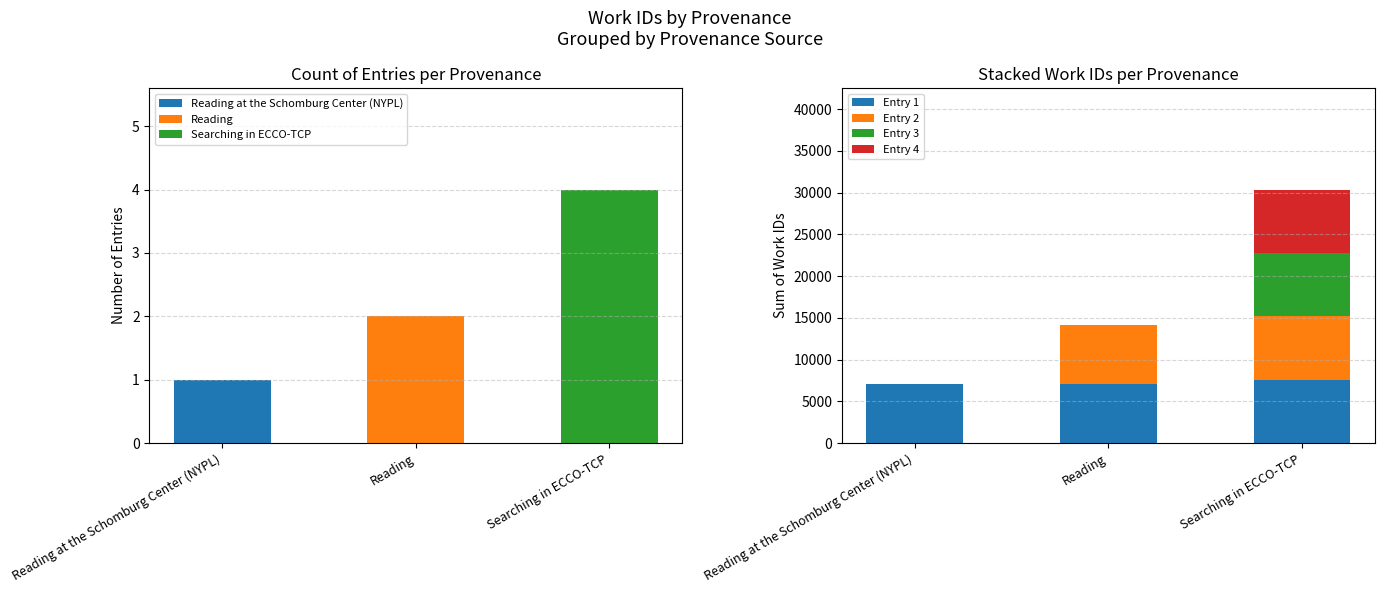

The Entry 3 series shows 0 at Reading. True or false?

True